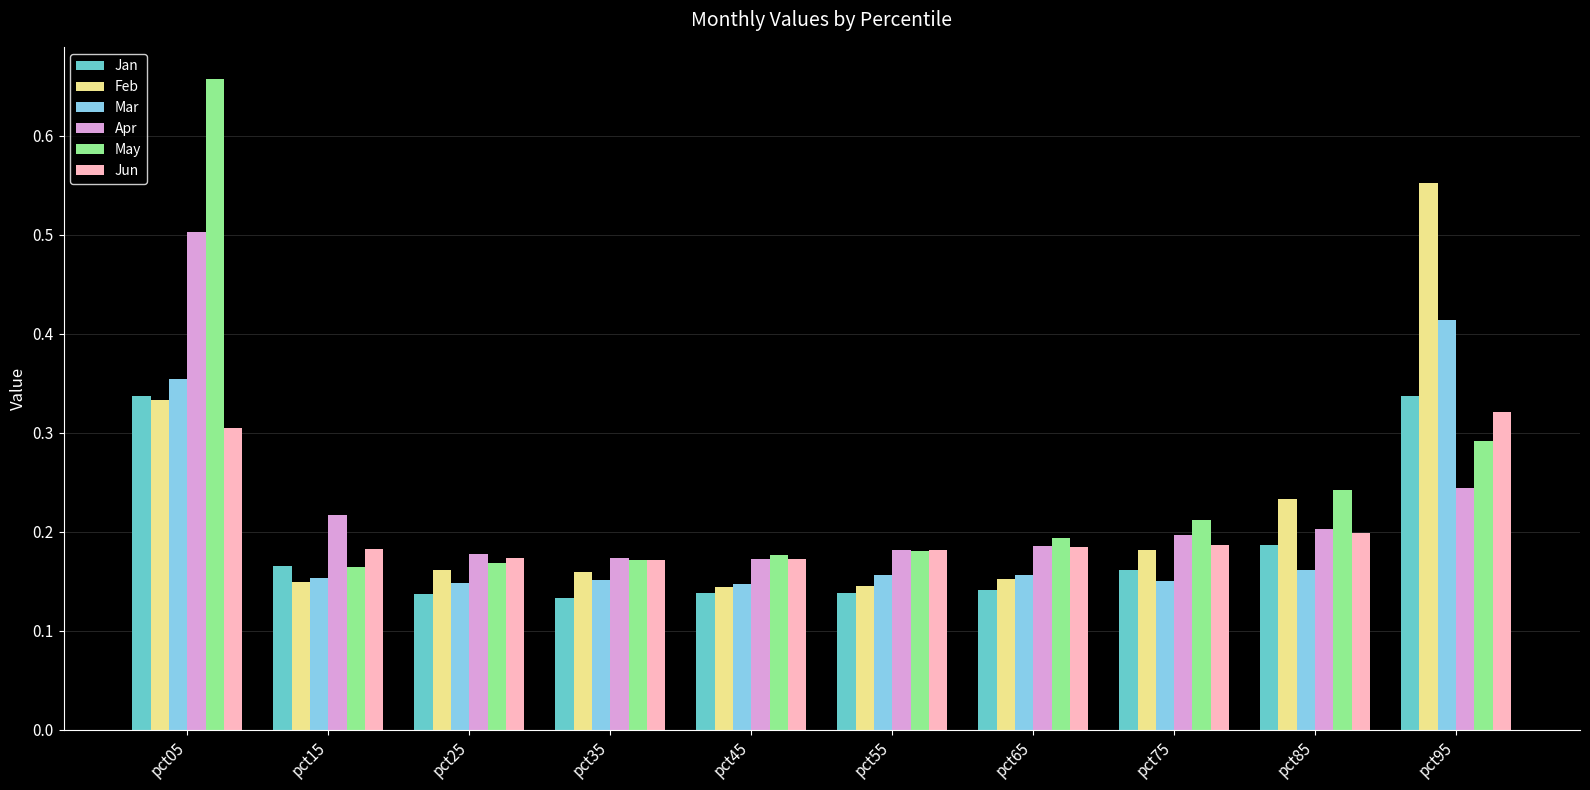

Which category has the highest value in the May series?

pct05